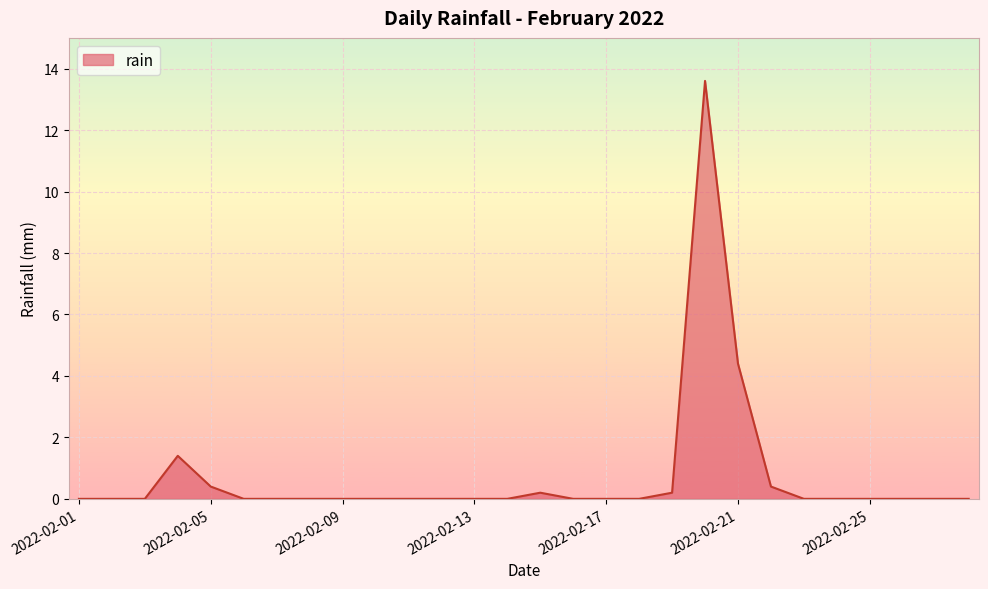

What is the greatest value displayed?

13.6